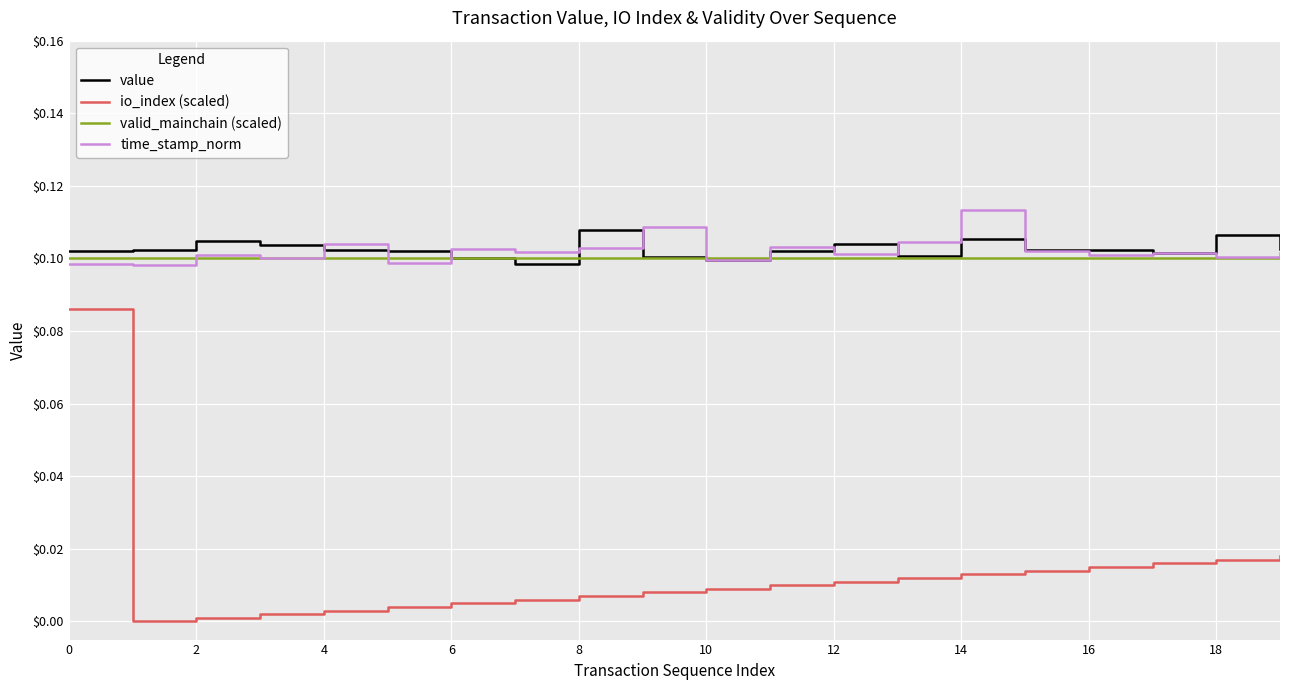

How many values in the io_index (scaled) series exceed 0?

19